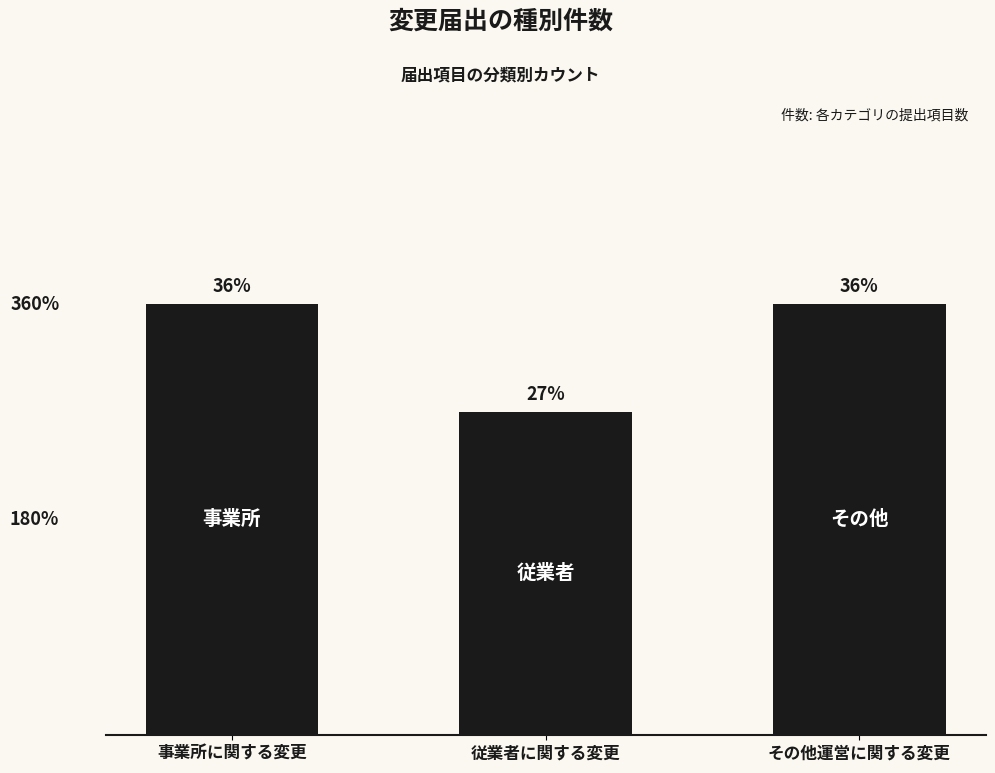

Does the chart contain any negative values?

No